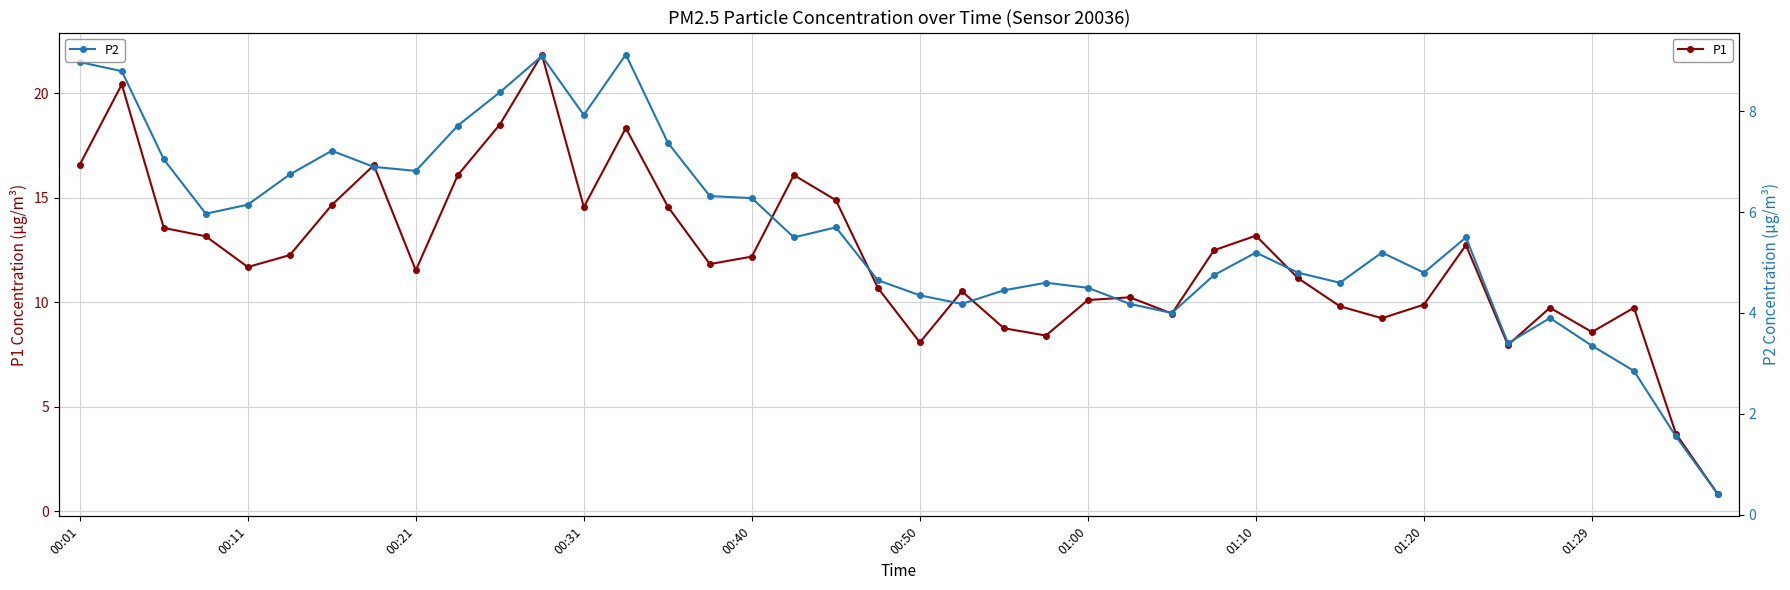

What is the average value of the P1 series?

12.1